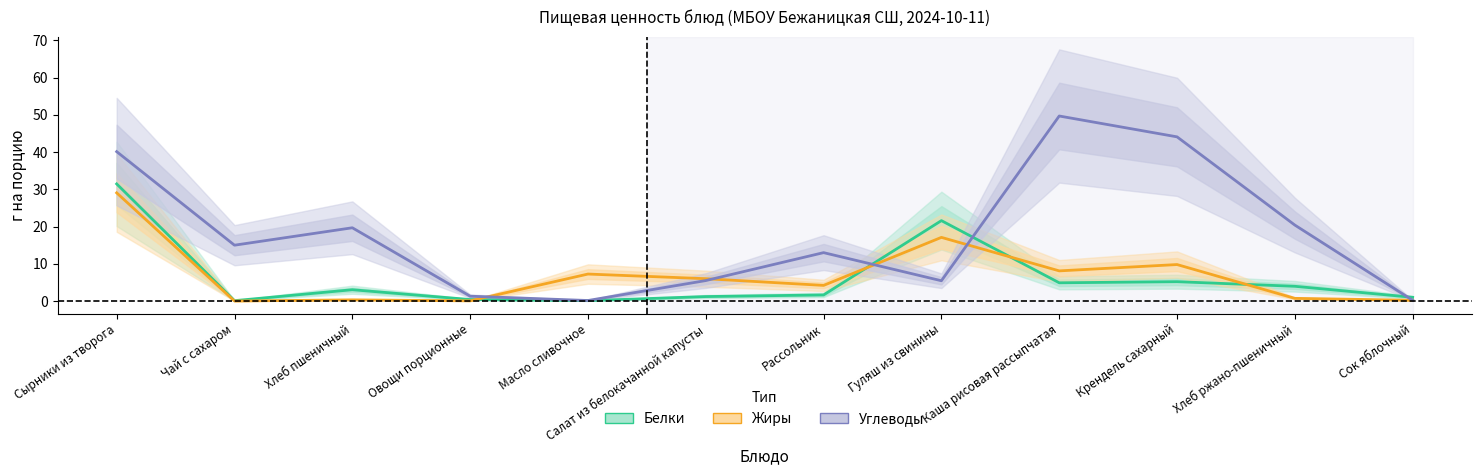

At Хлеб ржано-пшеничный, list the series in order from smallest to largest.

Жиры, Белки, Углеводы